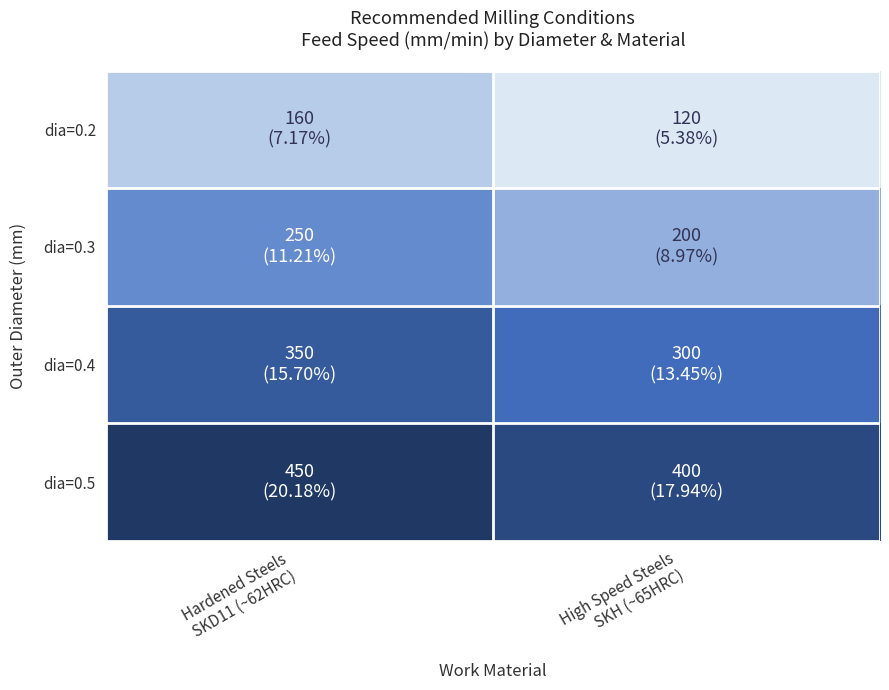

At which category does the chart reach its peak across all series?

Hardened Steels
SKD11 (~62HRC)